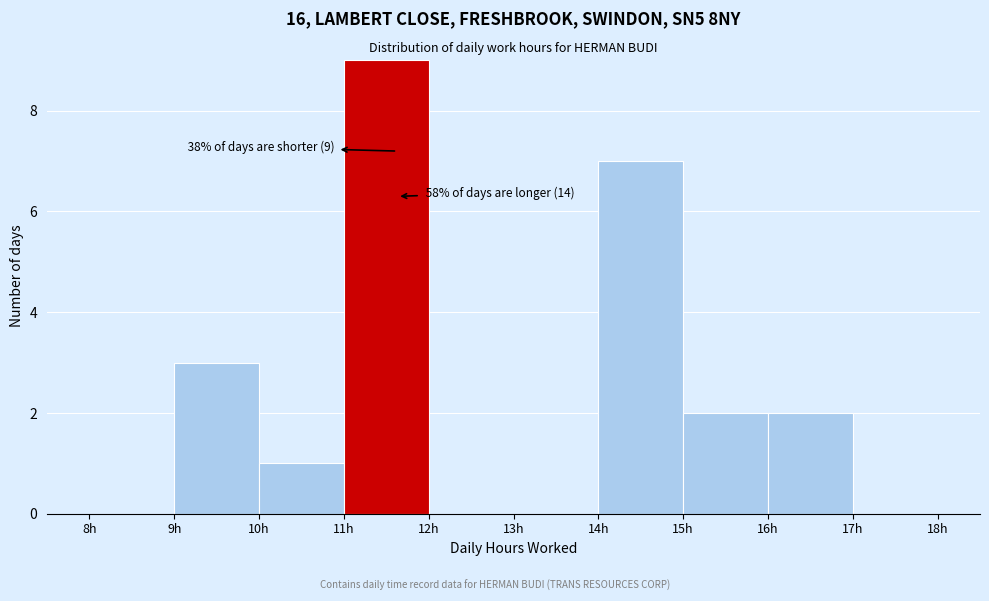

Which range on the x-axis has the tallest bar?

11 to 12